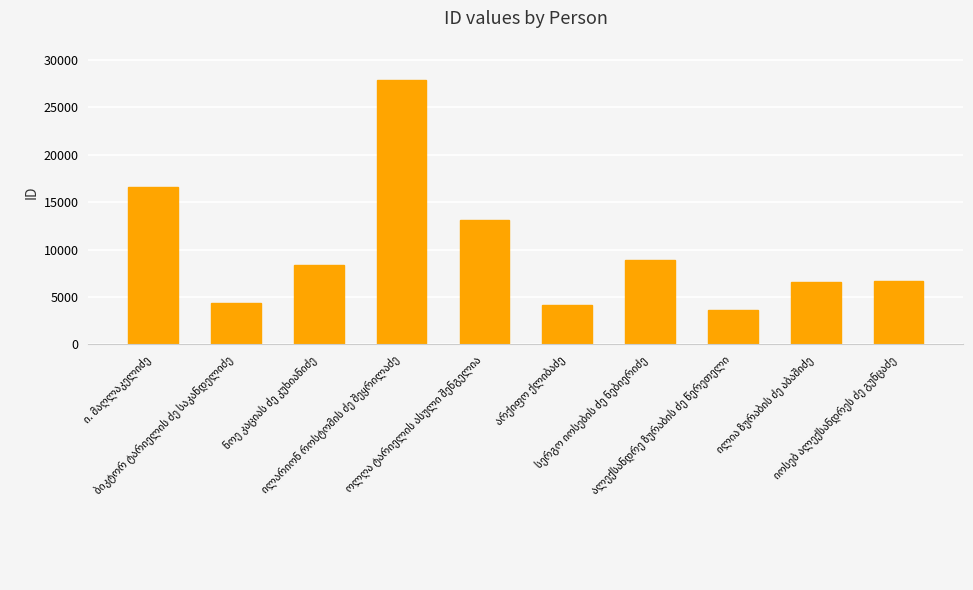

What is the value of the 1st bar from the left?

16642